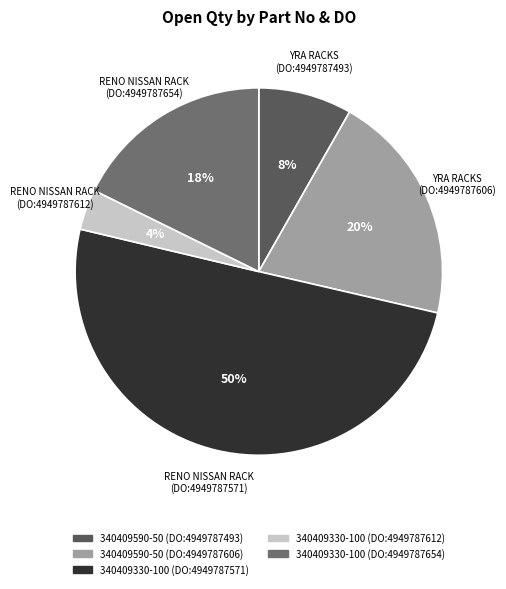

Rank the categories by value from lowest to highest.

340409330-100 (DO:4949787612), 340409590-50 (DO:4949787493), 340409330-100 (DO:4949787654), 340409590-50 (DO:4949787606), 340409330-100 (DO:4949787571)